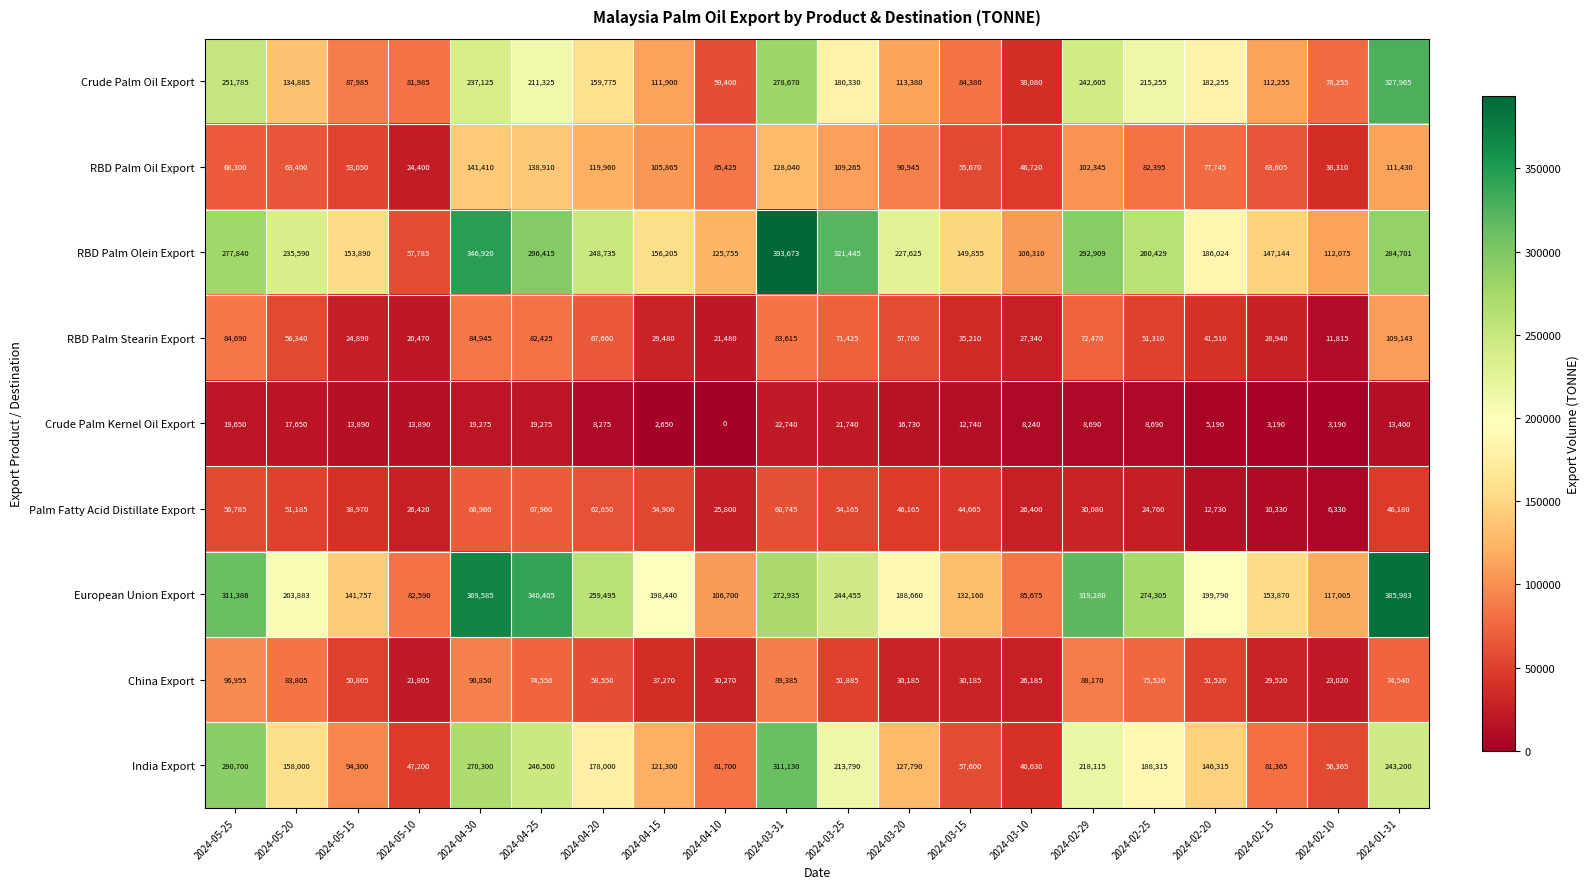

Rank the series at 2024-03-25 from highest to lowest value.

RBD Palm Olein Export, European Union Export, India Export, Crude Palm Oil Export, RBD Palm Oil Export, RBD Palm Stearin Export, Palm Fatty Acid Distillate Export, China Export, Crude Palm Kernel Oil Export